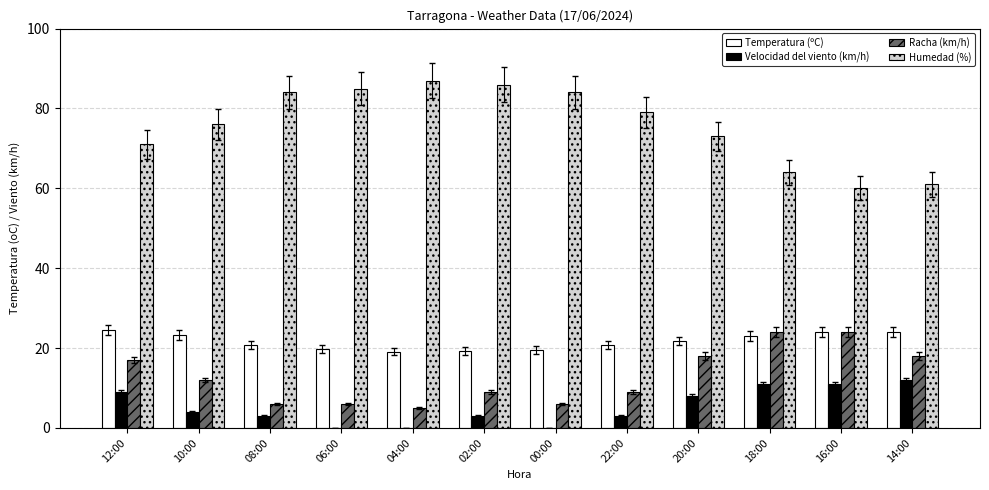

Which series has the largest total across all categories?

Humedad (%)